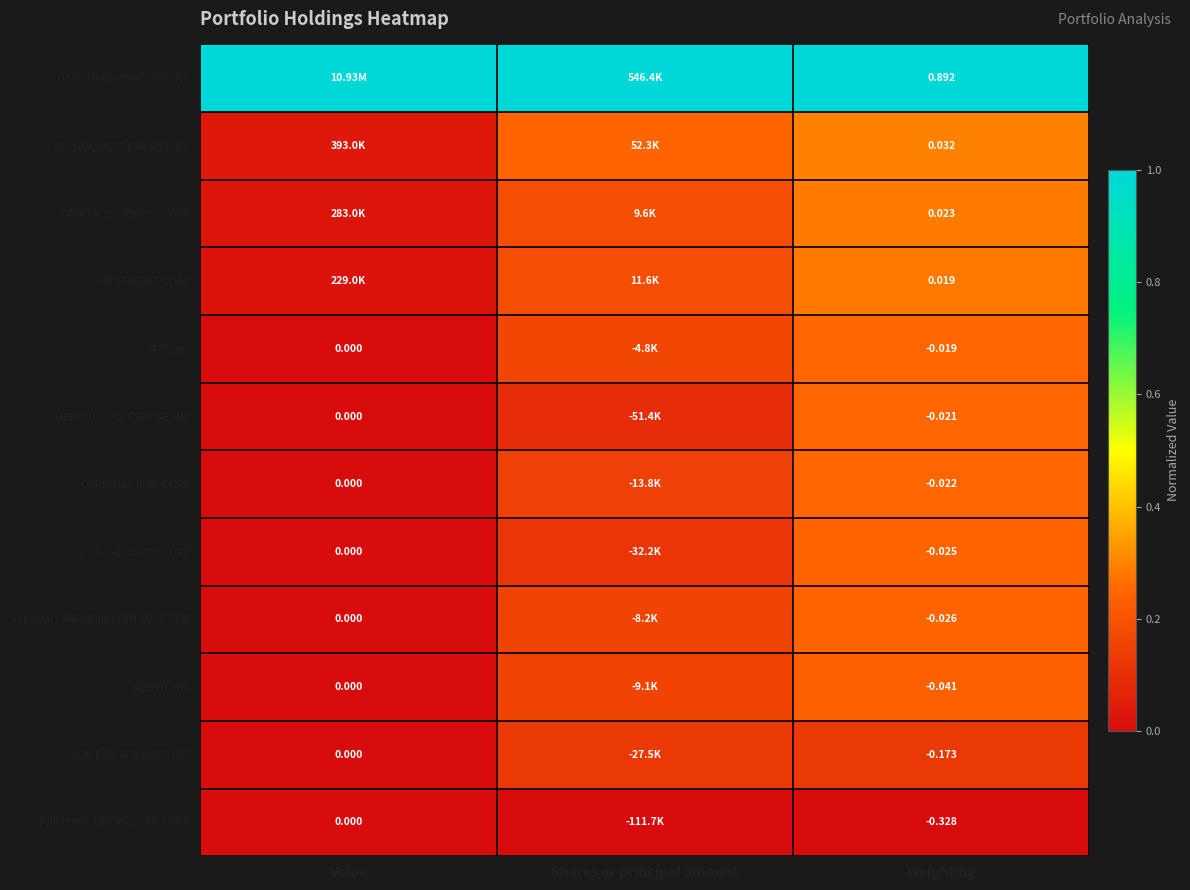

Is the value of CARDINAL FINL CORP at Value greater than the value of HERCULES OFFSHORE INC at Weighting?

Yes